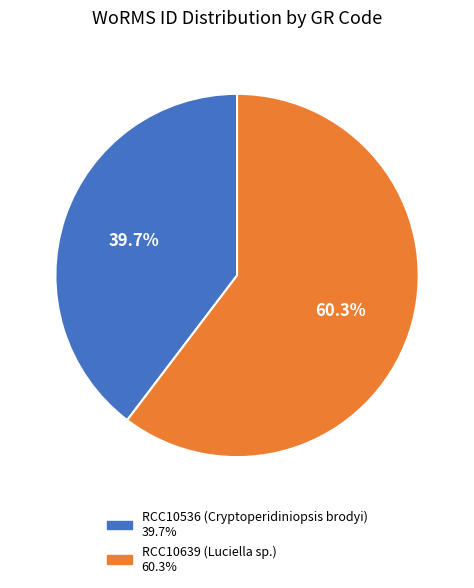

To the nearest percent, what percentage of the pie is RCC10639 (Luciella sp.)?

60%